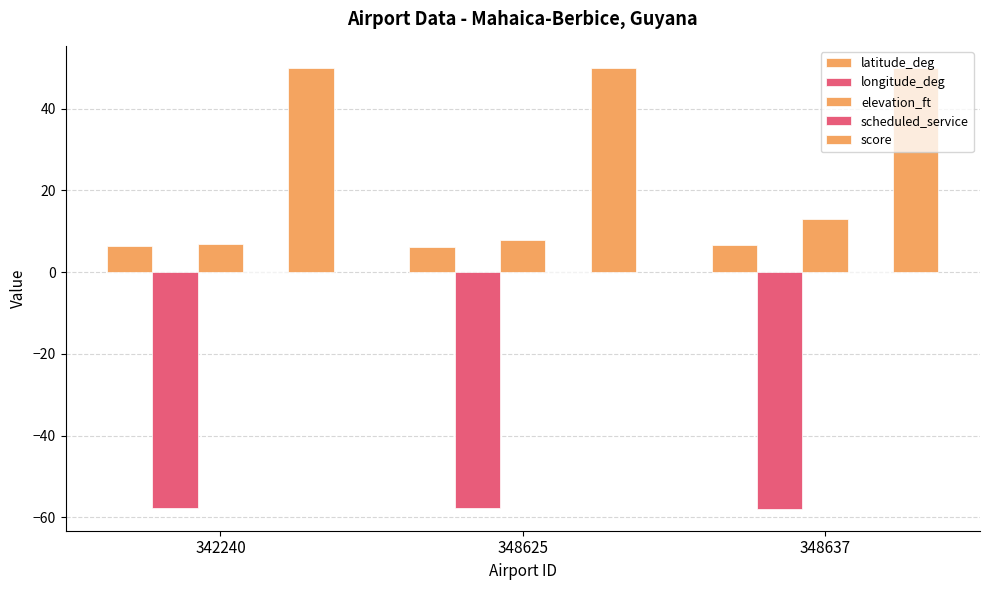

How many groups of bars are there?

3